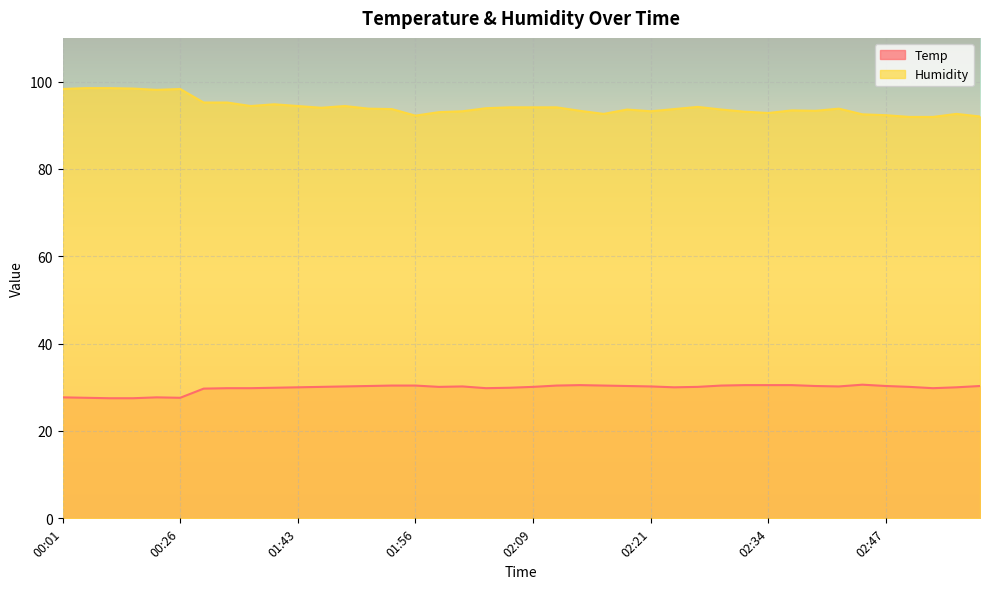

What is the difference between the Humidity values at 02:55 and 01:36?

2.6